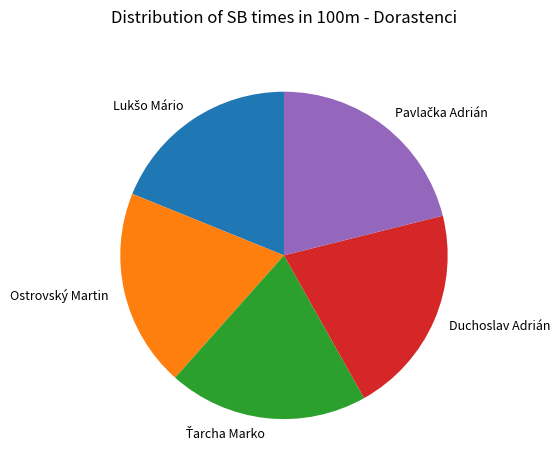

Does any single category account for the majority?

No